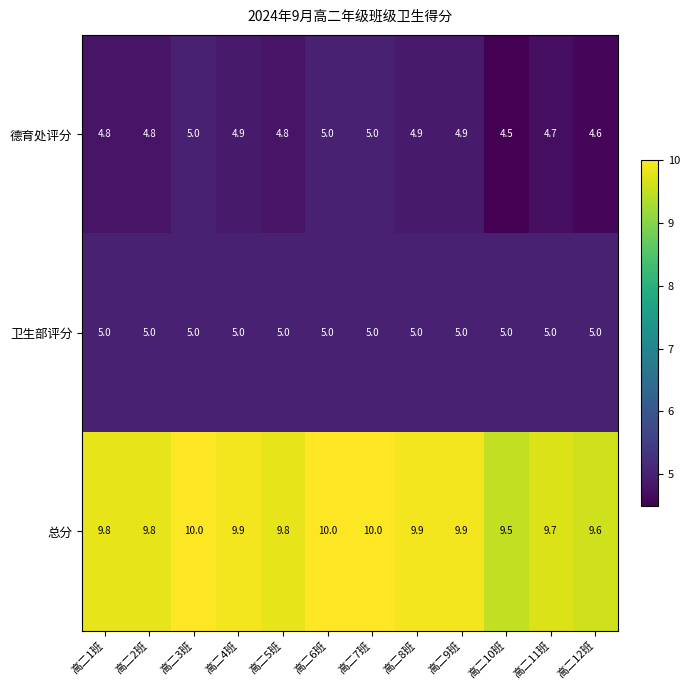

What is the maximum value shown in the chart?

10.0